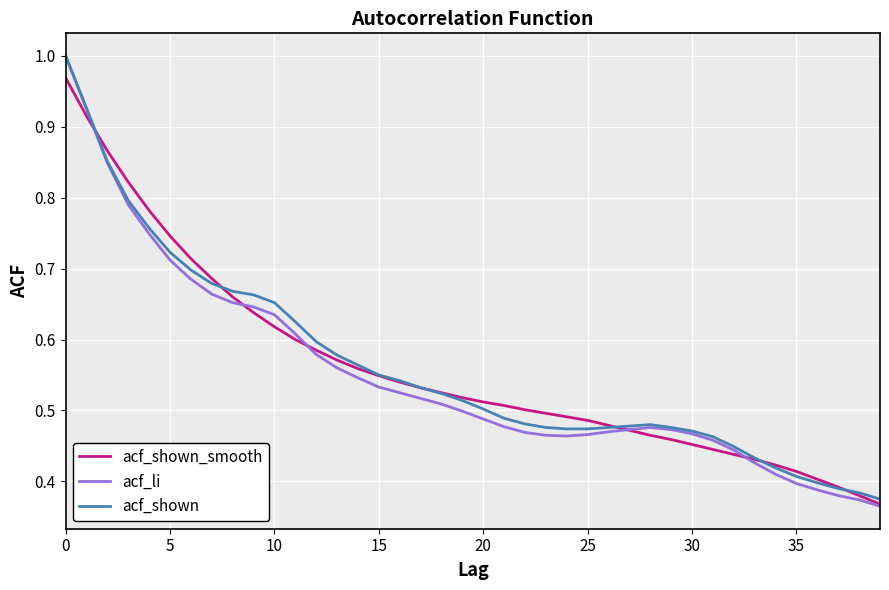

Where is the first local minimum for acf_li?

24